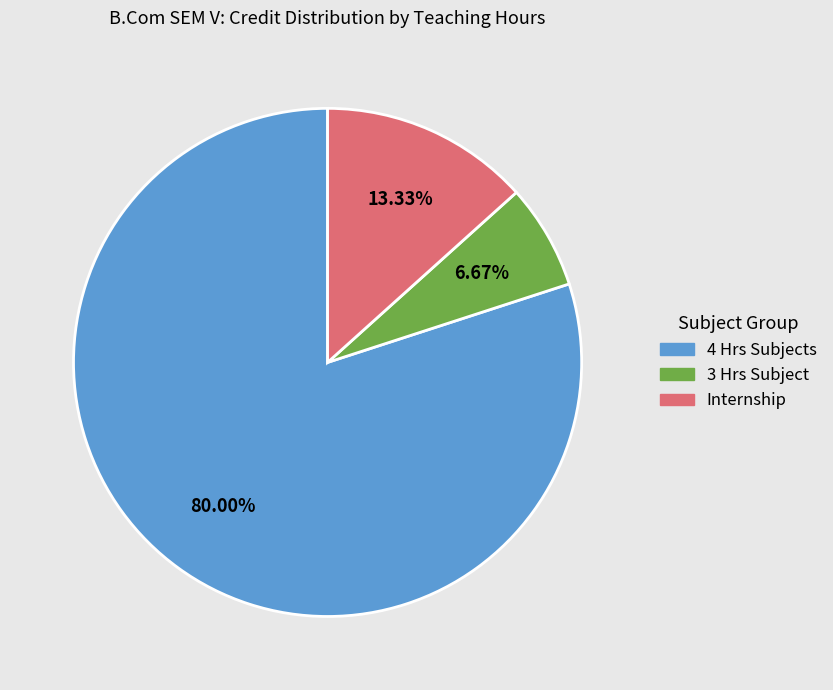

Does any single category account for the majority?

Yes